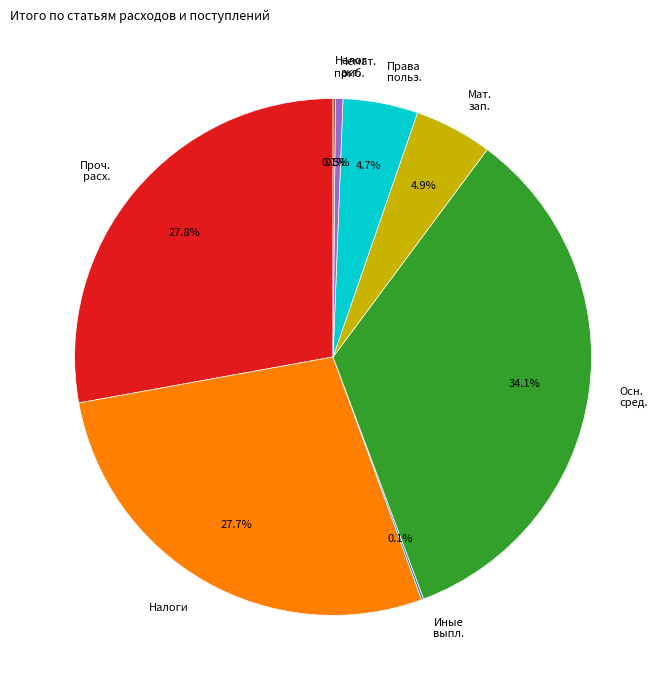

Does any single category account for the majority?

No